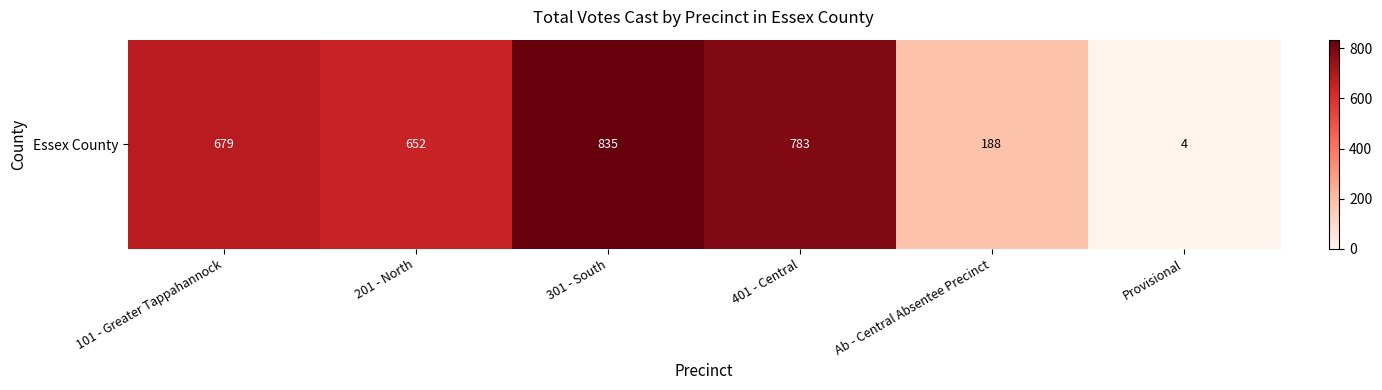

Reading right to left, what are all the values shown in this chart?

Provisional=4	Ab - Central Absentee Precinct=188	401 - Central=783	301 - South=835	201 - North=652	101 - Greater Tappahannock=679